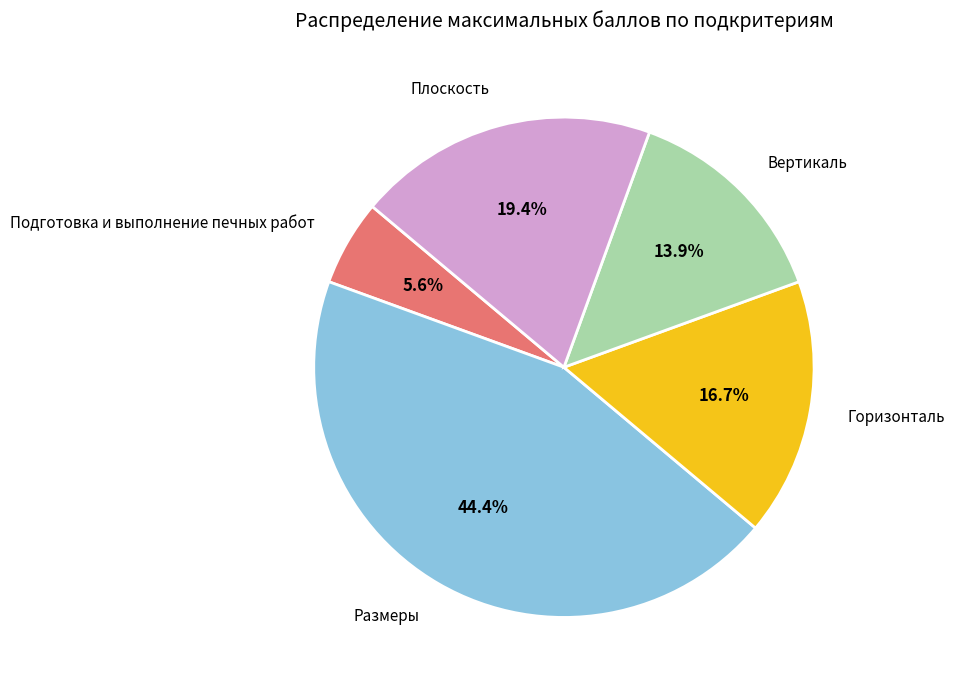

Combined, do Вертикаль and Плоскость account for over 50%?

No